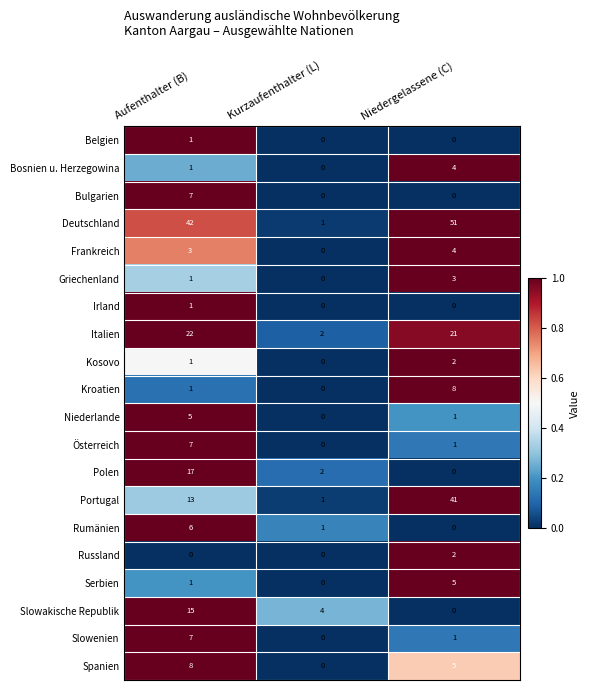

At which label is Portugal closest to 21?

Aufenthalter (B)